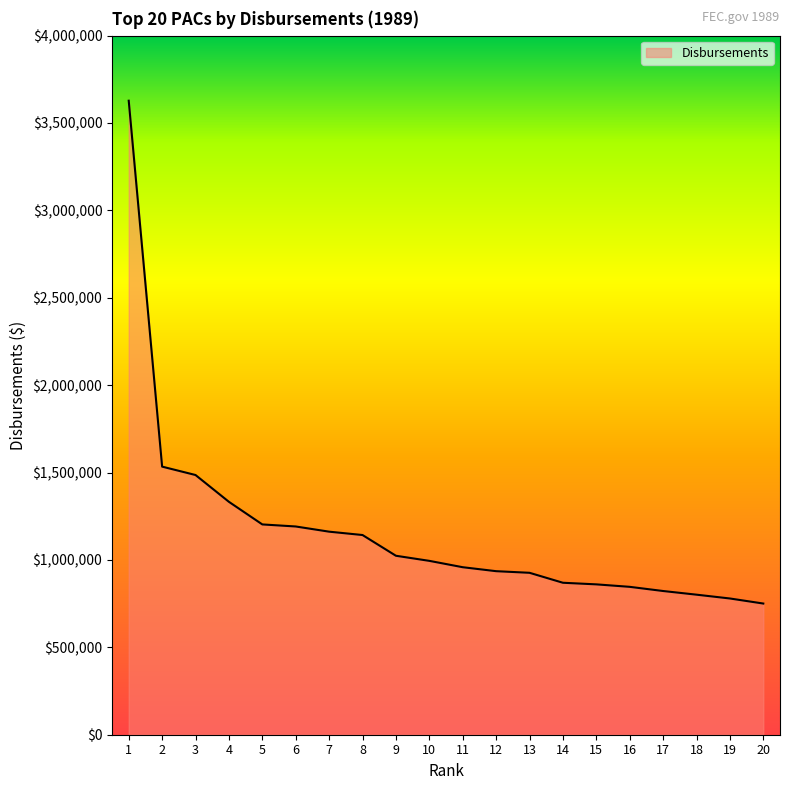

Approximately how many times larger is the value at 12 compared to 5?

0.8